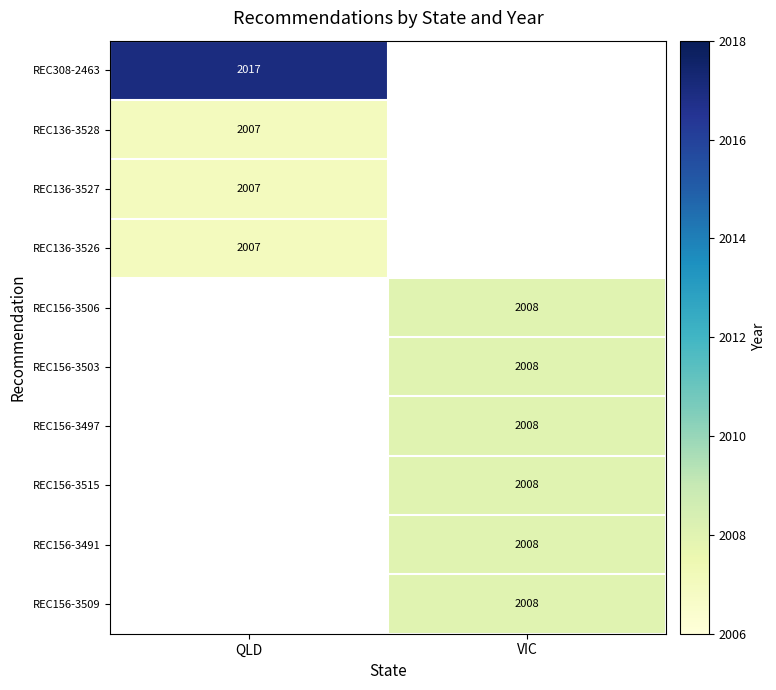

True or false: REC156-3491 has a value of 2008 at VIC.

True